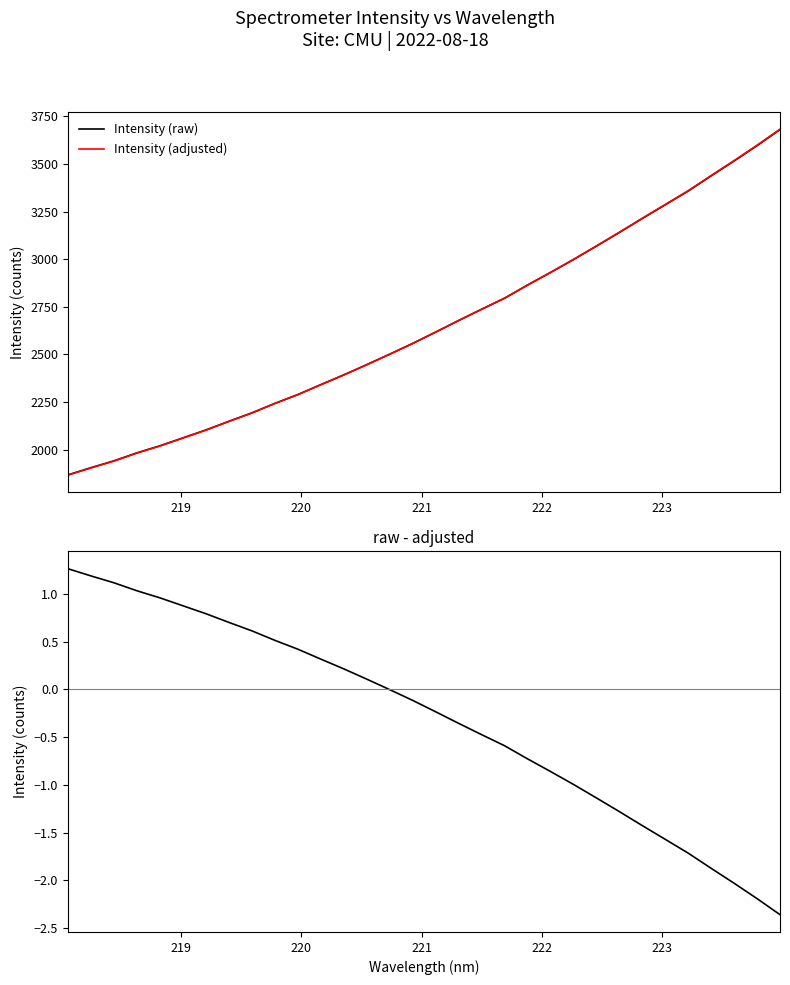

What is the maximum value for Intensity (adjusted)?

3682.7